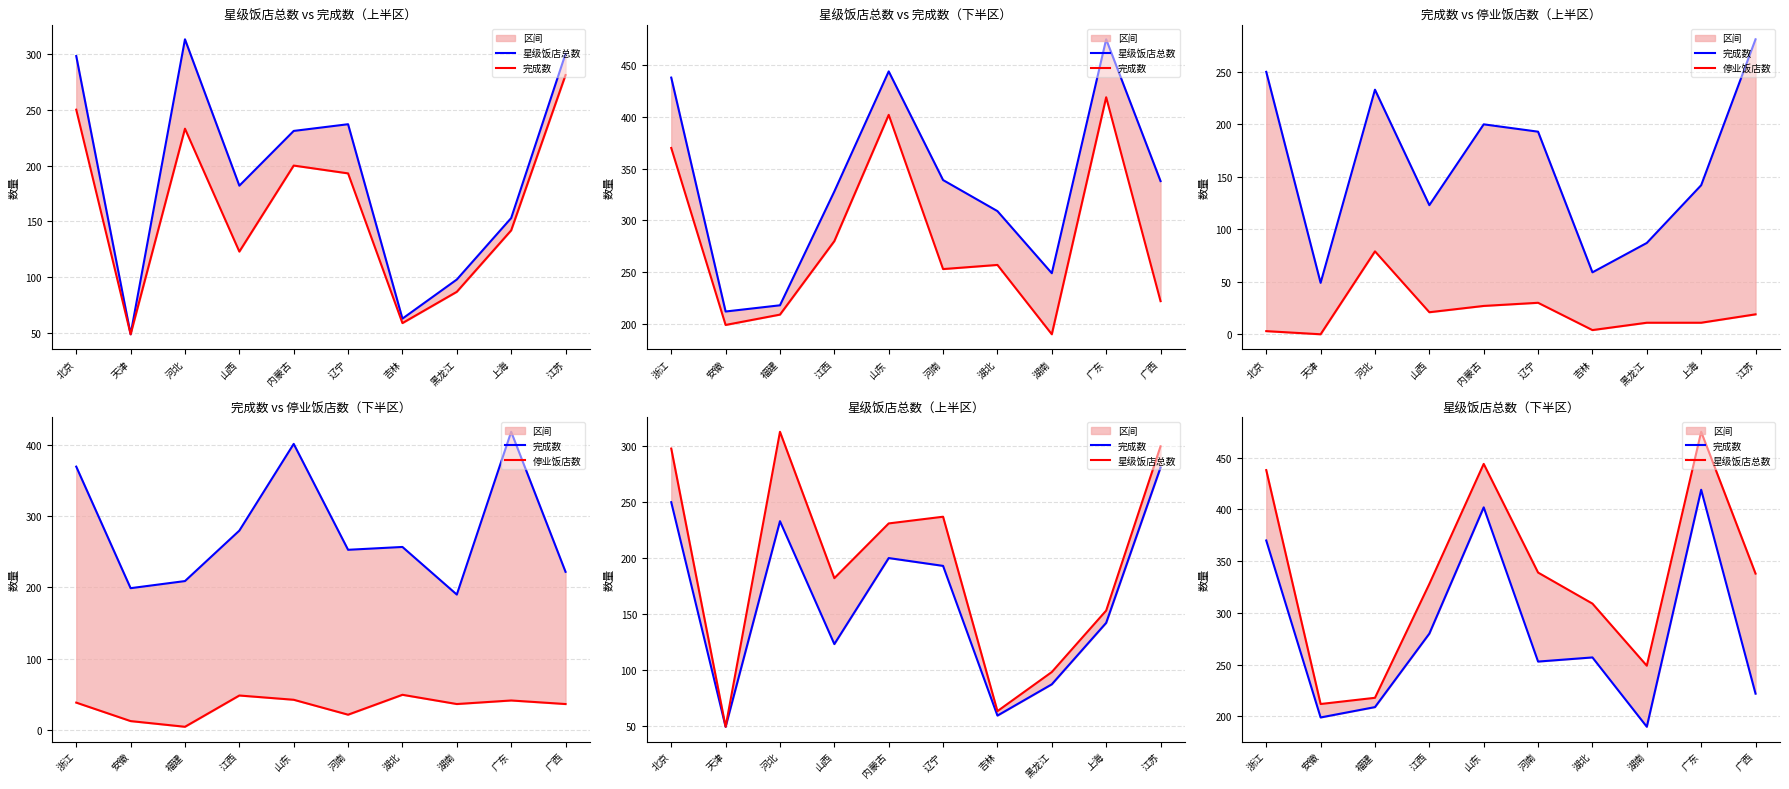

How many data points in 星级饭店总数 are less than 338?

5